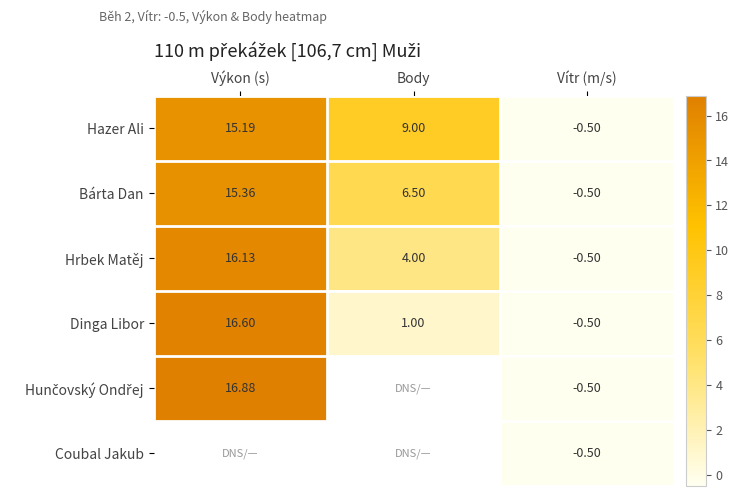

How many values in Bárta Dan are below zero?

1